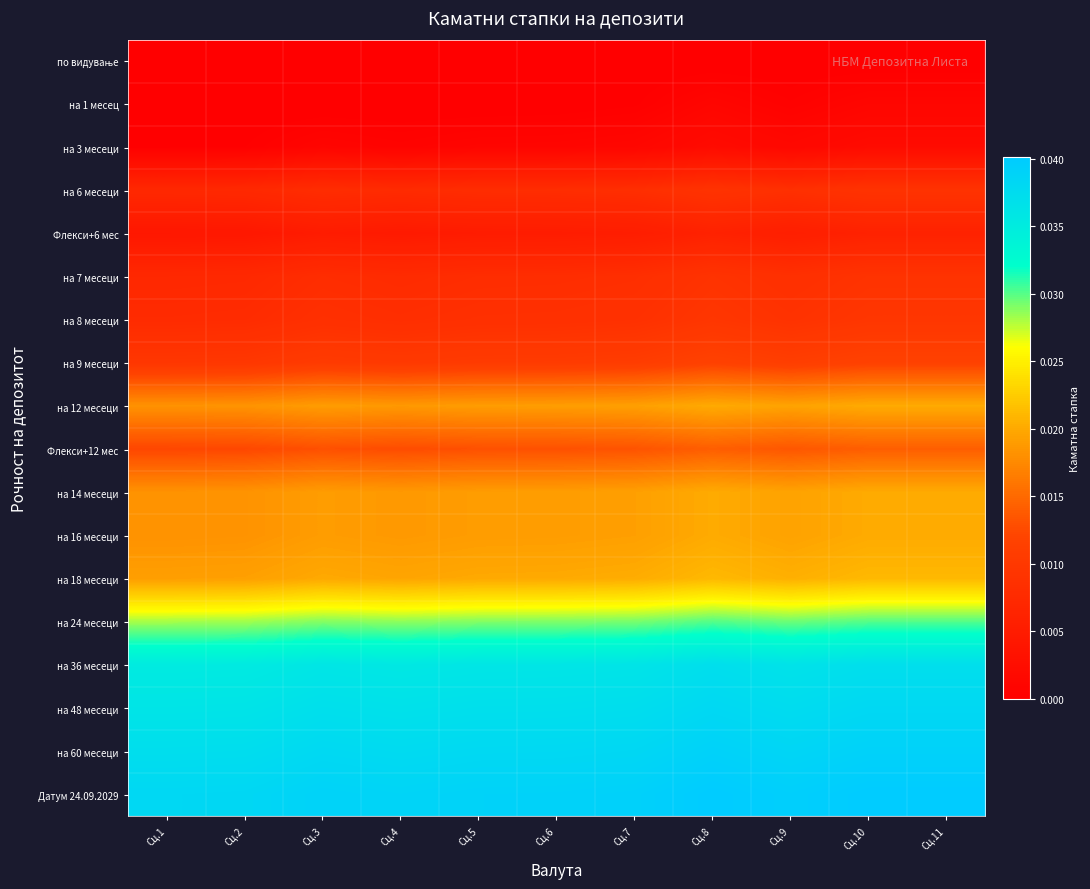

List the series in order of their peak value, highest first.

Датум 24.09.2029, на 60 месеци, на 48 месеци, на 36 месеци, на 24 месеци, на 18 месеци, на 12 месеци, на 14 месеци, на 16 месеци, Флекси+12 мес, на 9 месеци, на 8 месеци, на 6 месеци, на 7 месеци, Флекси+6 мес, на 3 месеци, на 1 месец, по видување